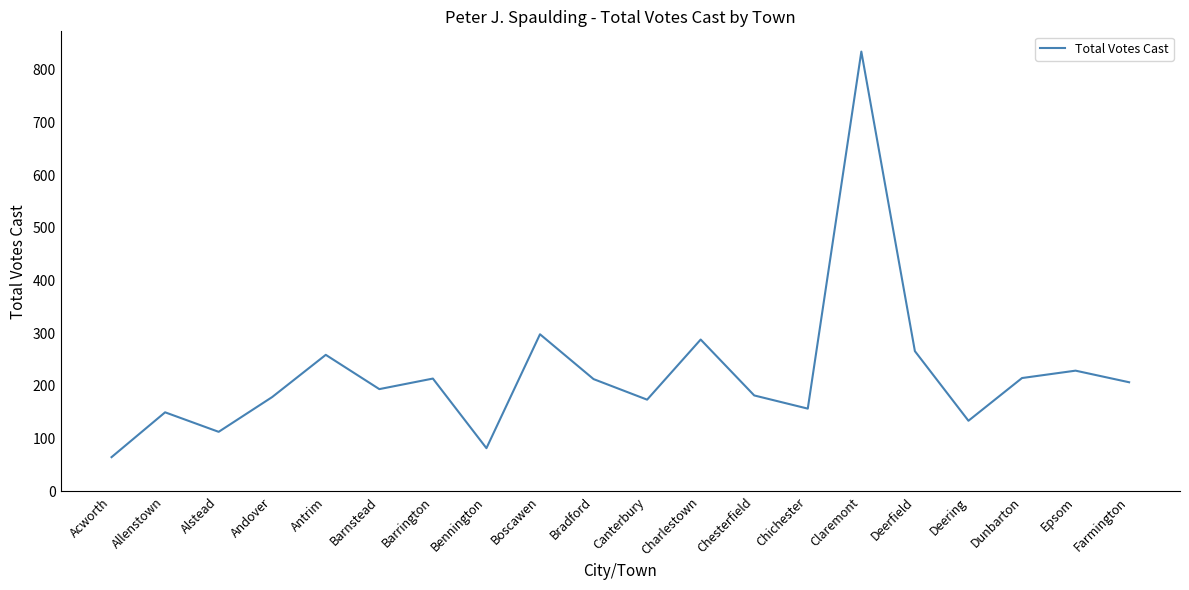

The chart shows a value of 166 at Charlestown. True or false?

False